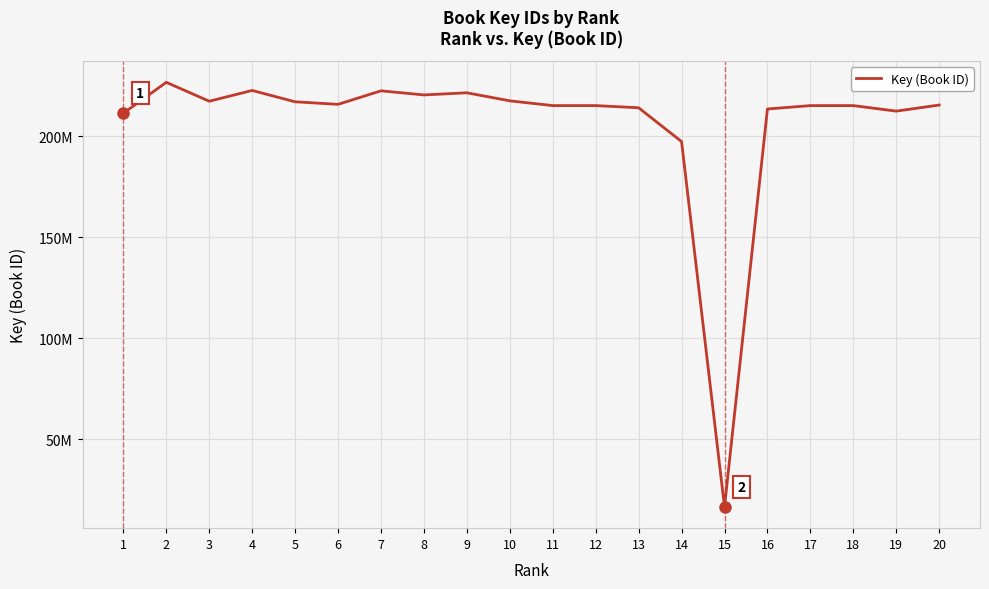

Does the chart have visible grid lines?

Yes